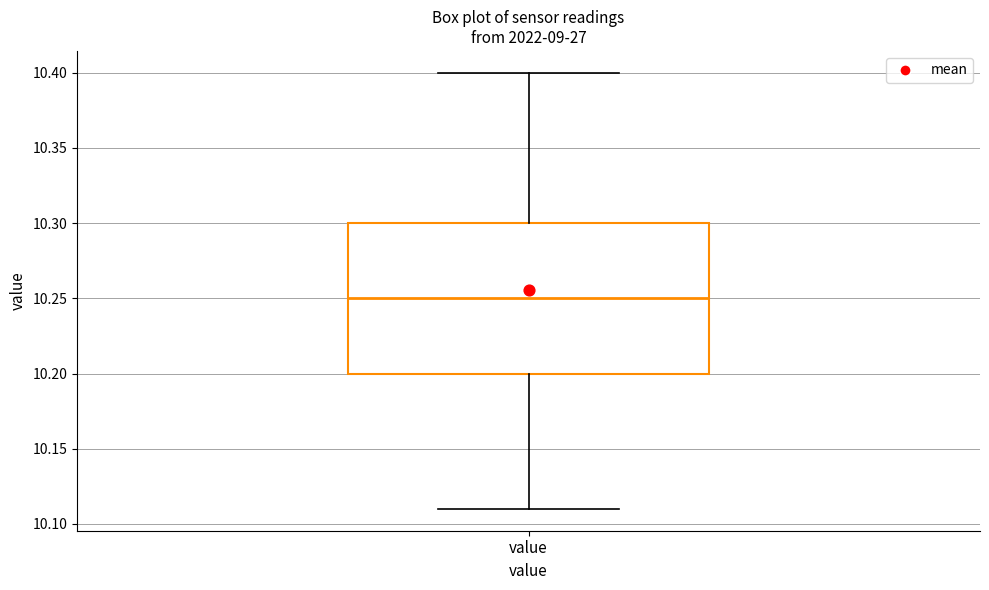

Where does the lower whisker of the box for value end on the y-axis? The values are not printed on the chart, so give them approximately, as read against the axis.

10.11